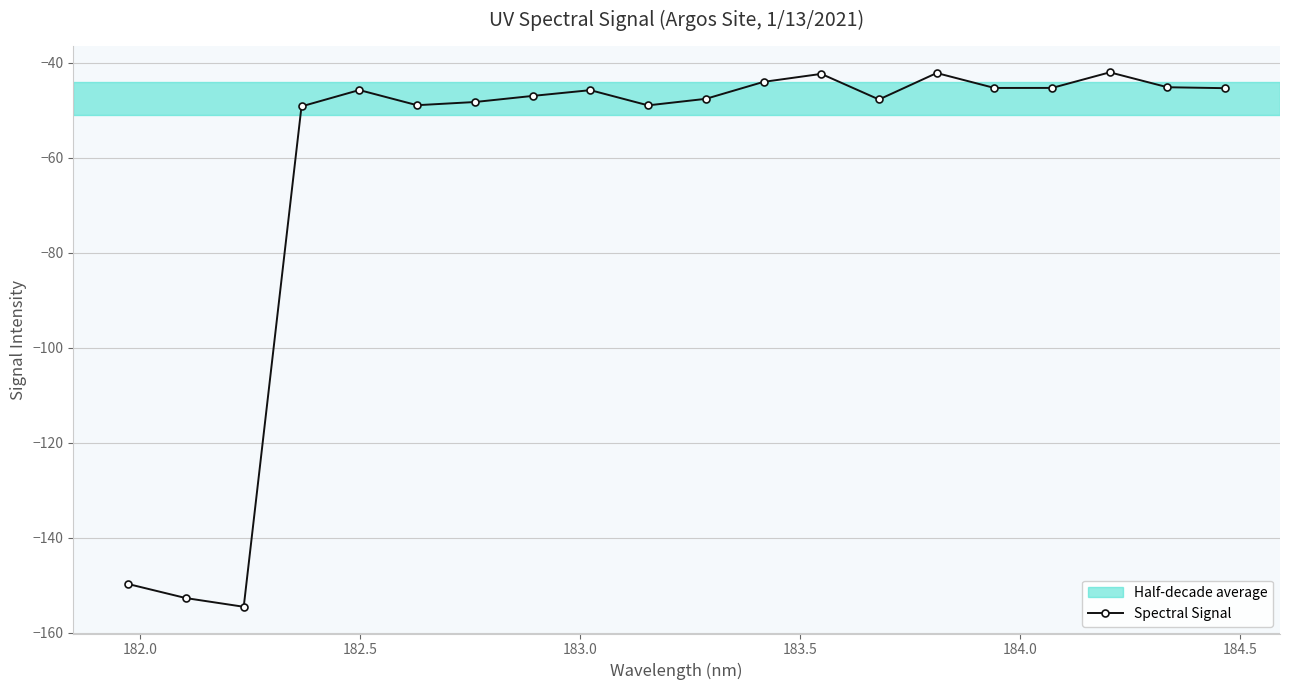

What is the maximum value shown in the chart?

-42.0